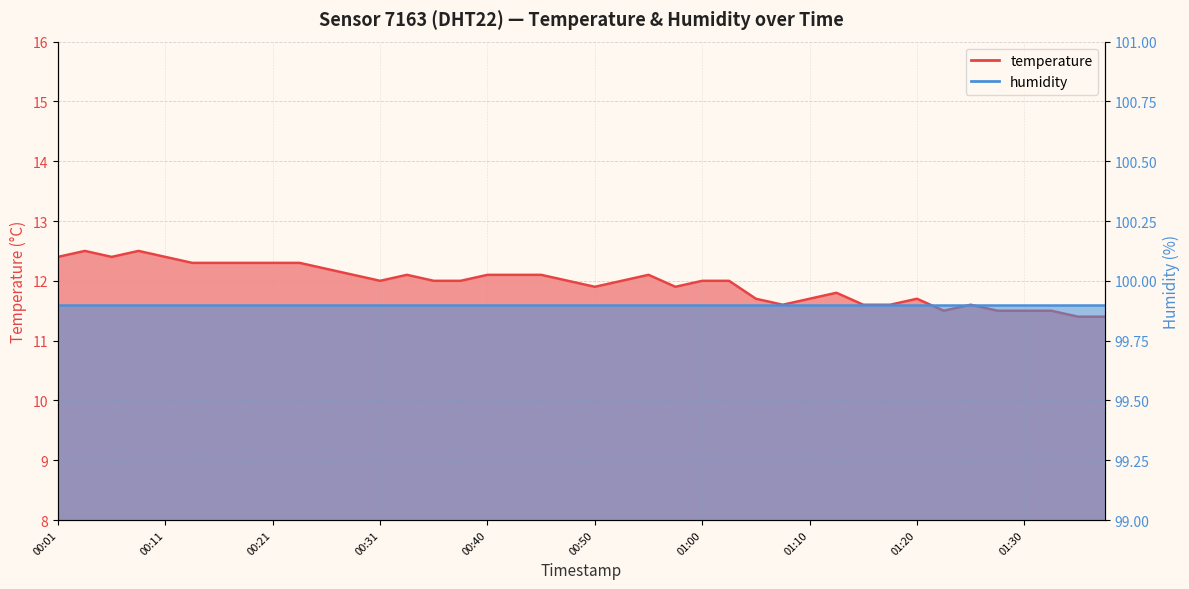

What position from the right is 01:00?

16